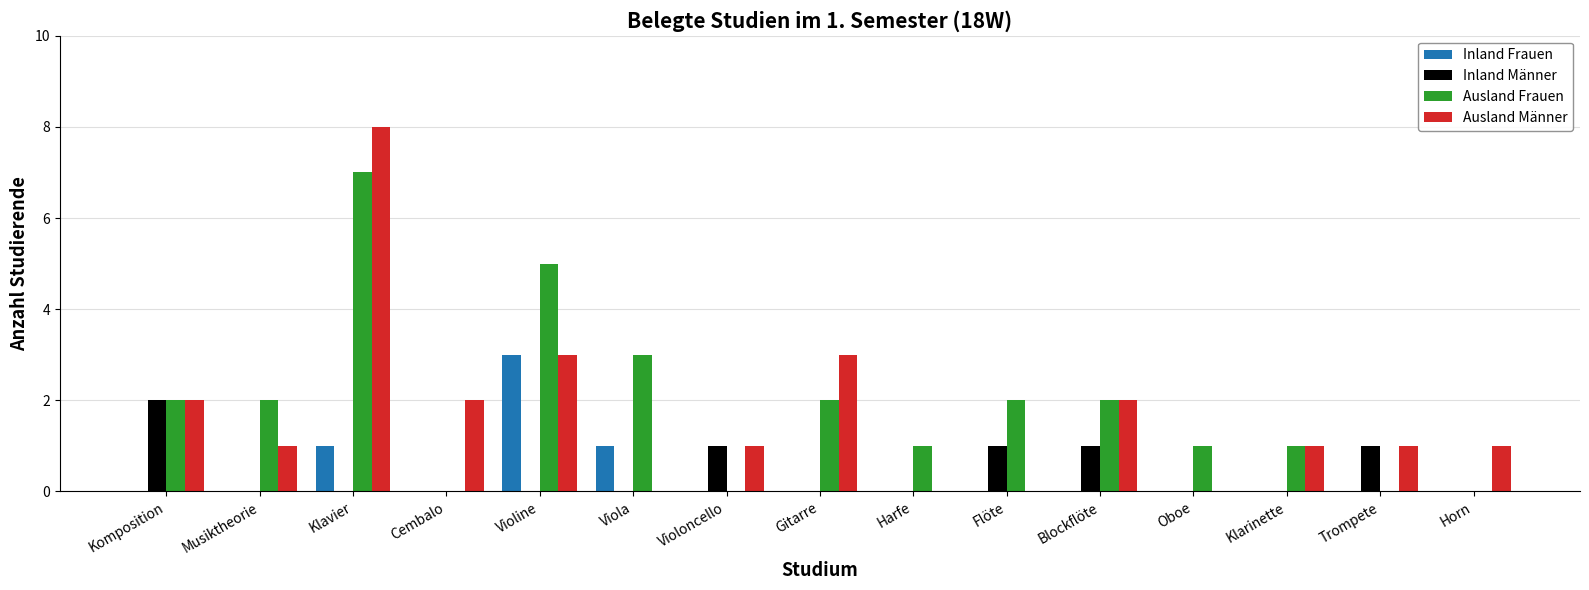

What is the average value of the Ausland Frauen series?

2